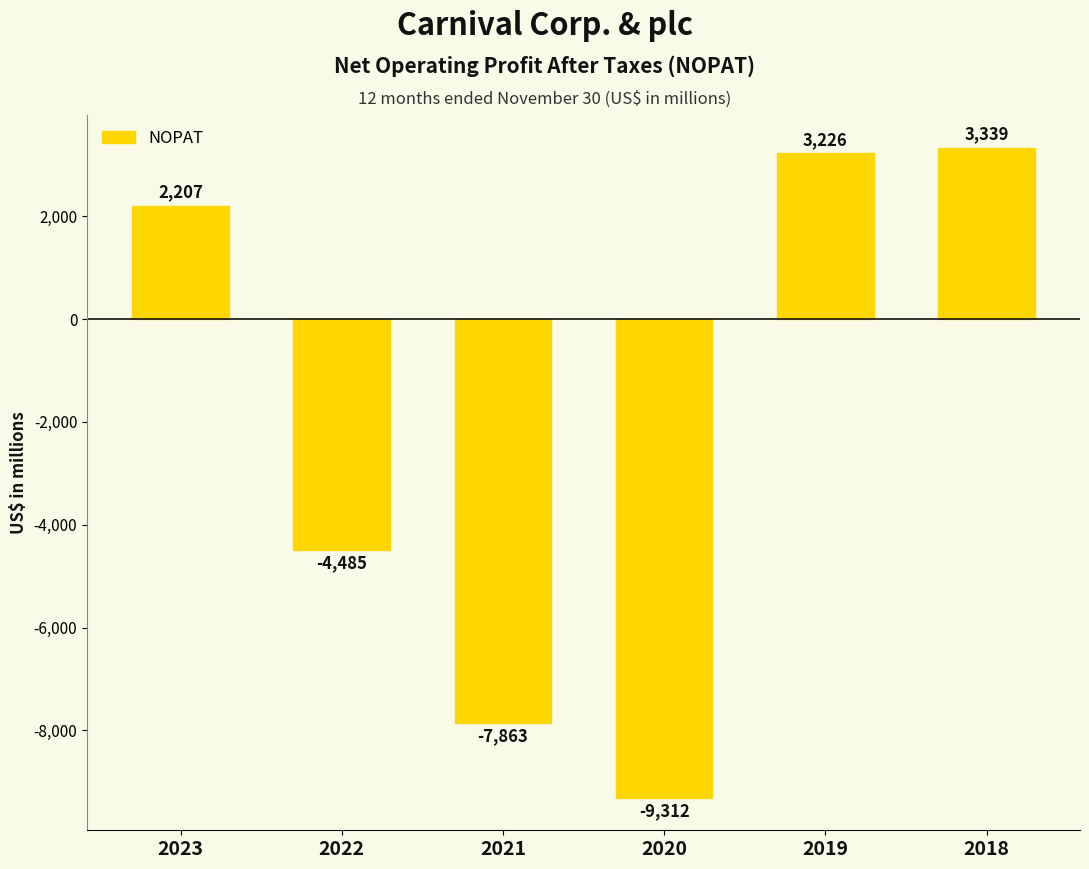

How many negative values are there?

3